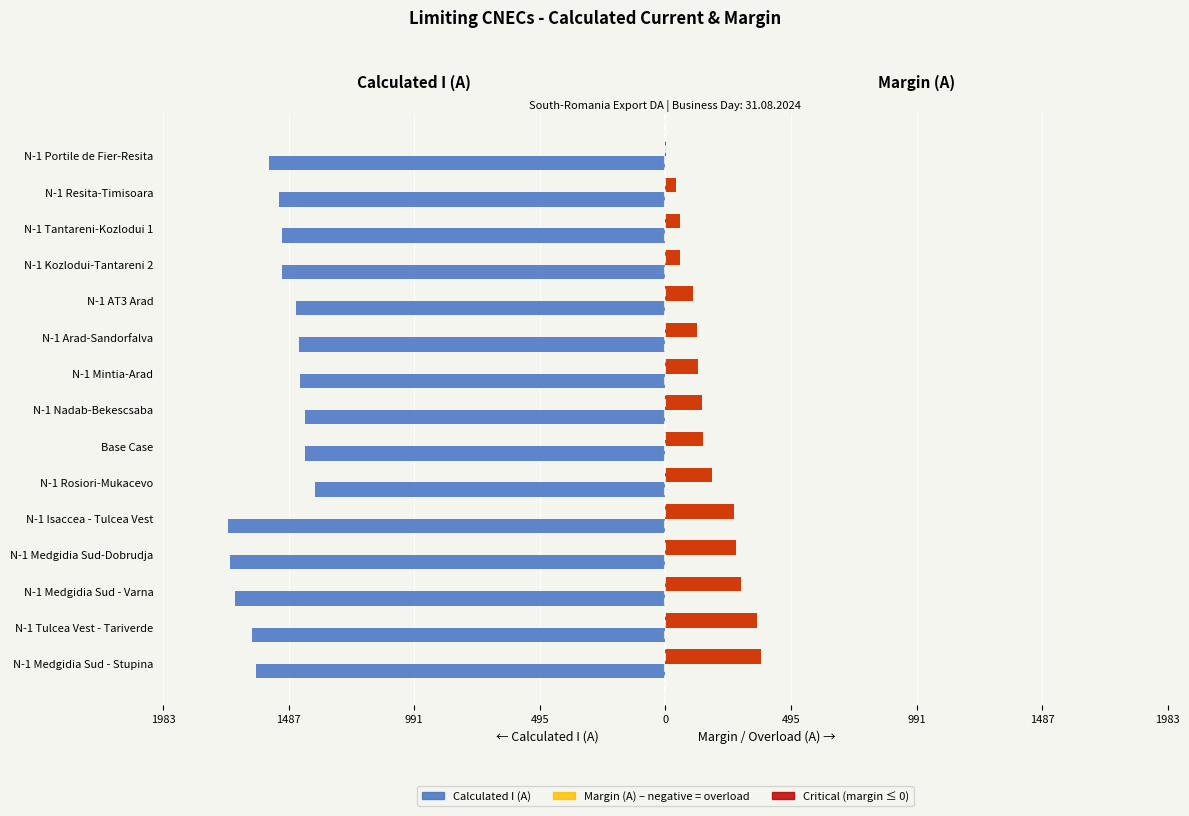

Between N-1 Rosiori-Mukacevo and N-1 Medgidia Sud-Dobrudja, which is larger?

N-1 Rosiori-Mukacevo